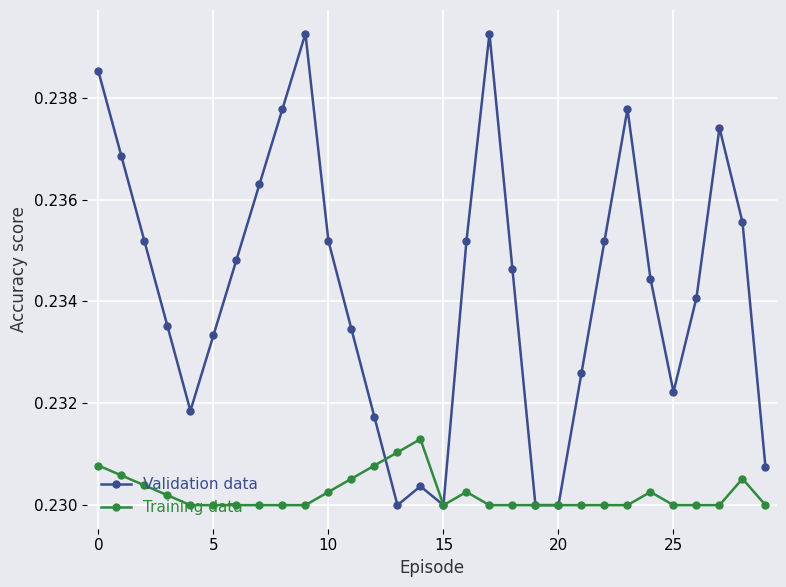

How many interior local peaks does the Validation data series have?

5